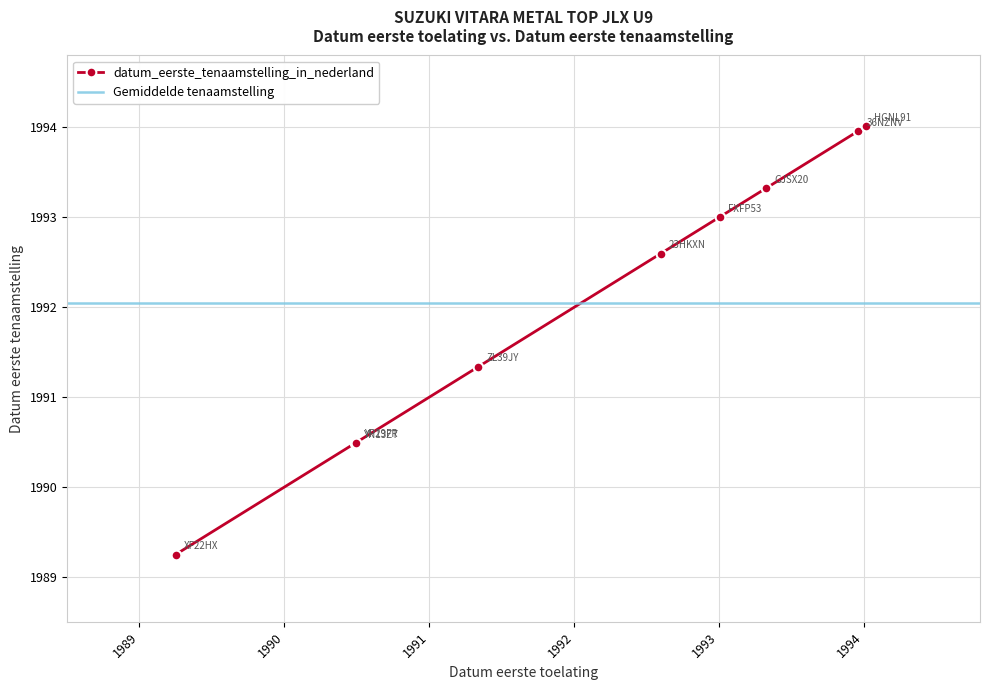

What is the greatest value displayed?

1994.0